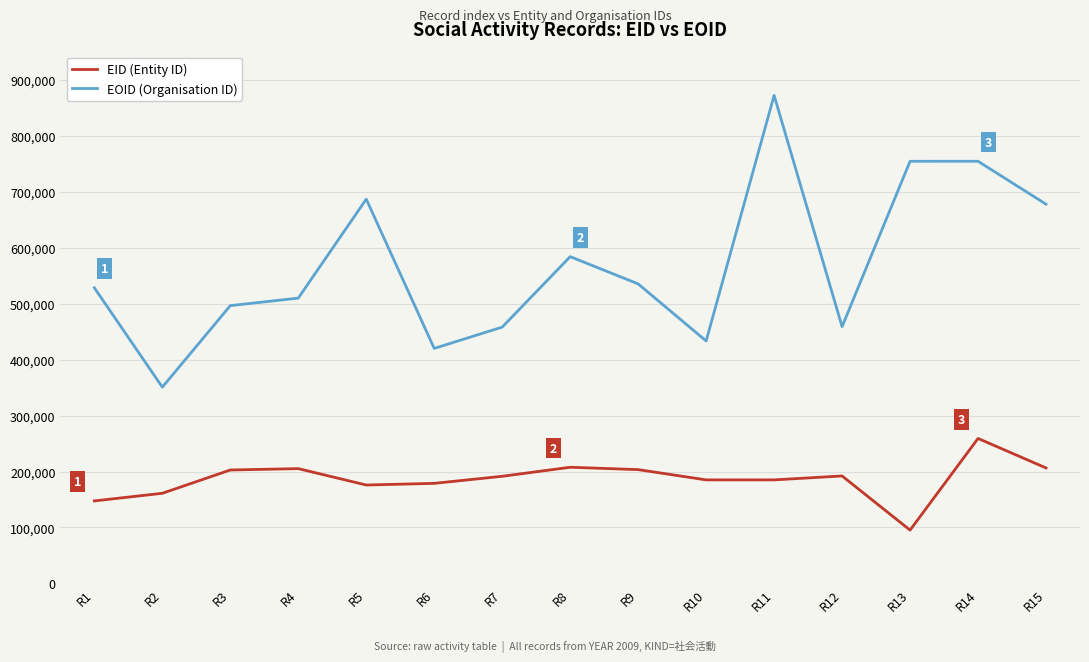

At R6, list the series in order from largest to smallest.

EOID (Organisation ID), EID (Entity ID)